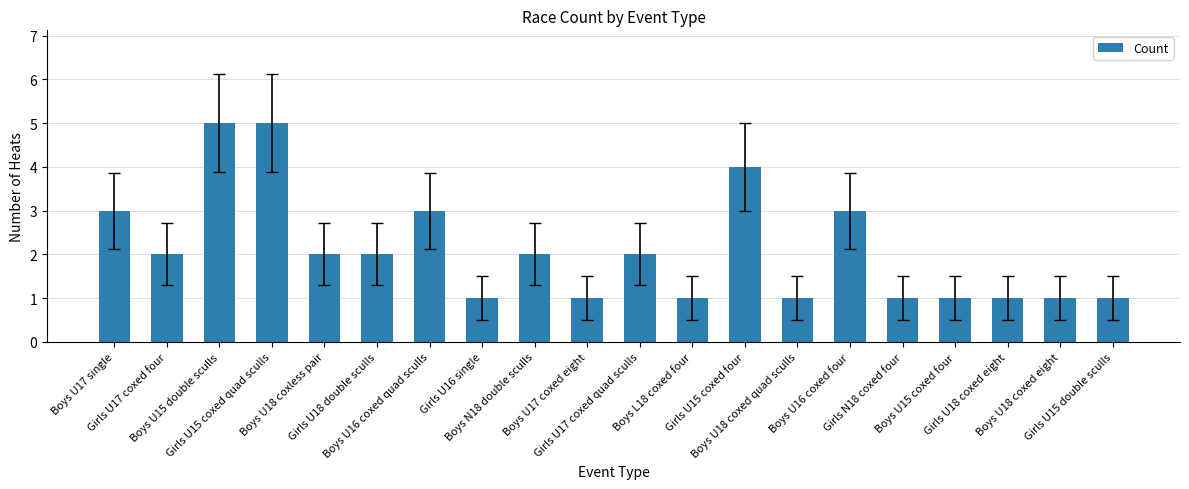

How many bars are there in total?

20